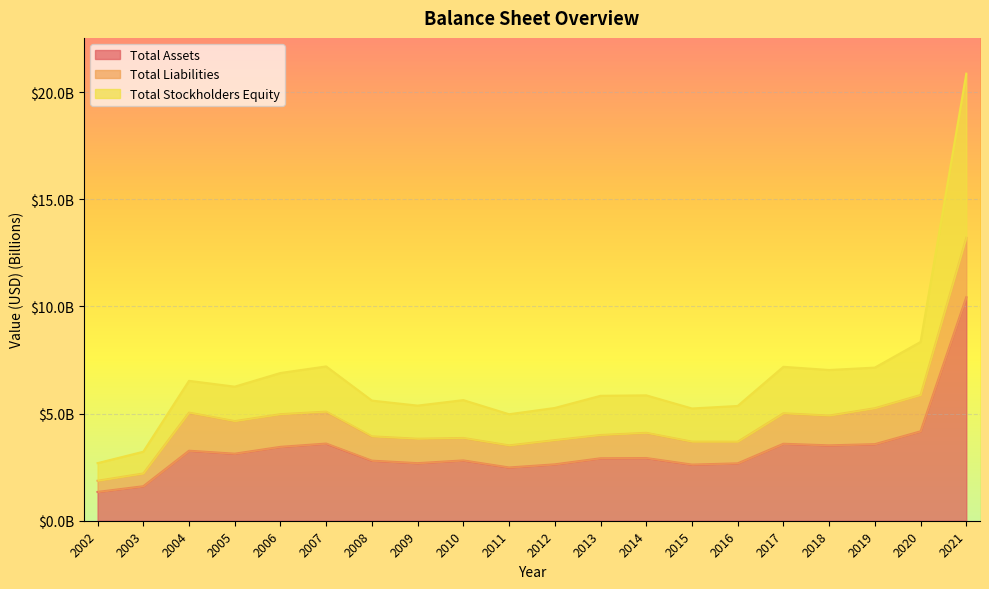

Does the chart display data point markers on the line(s)?

No